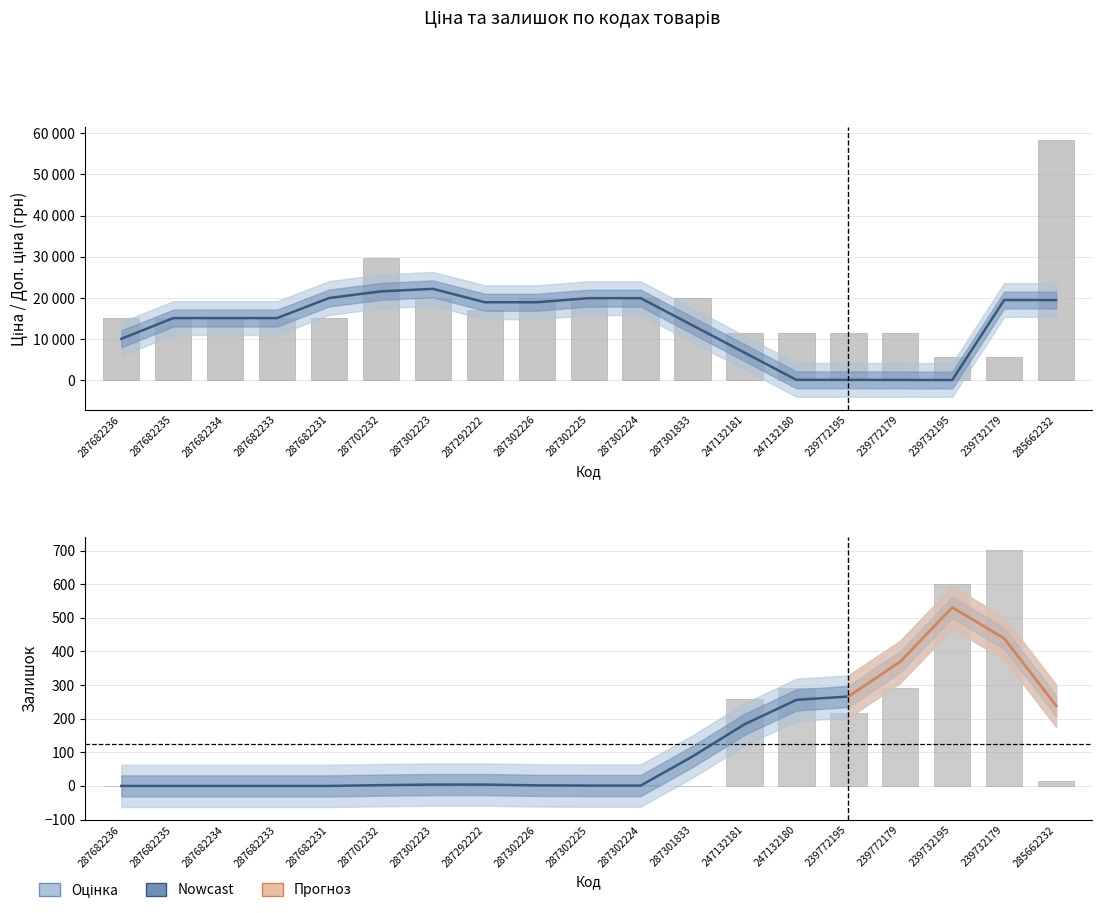

Does the chart contain any negative values?

No